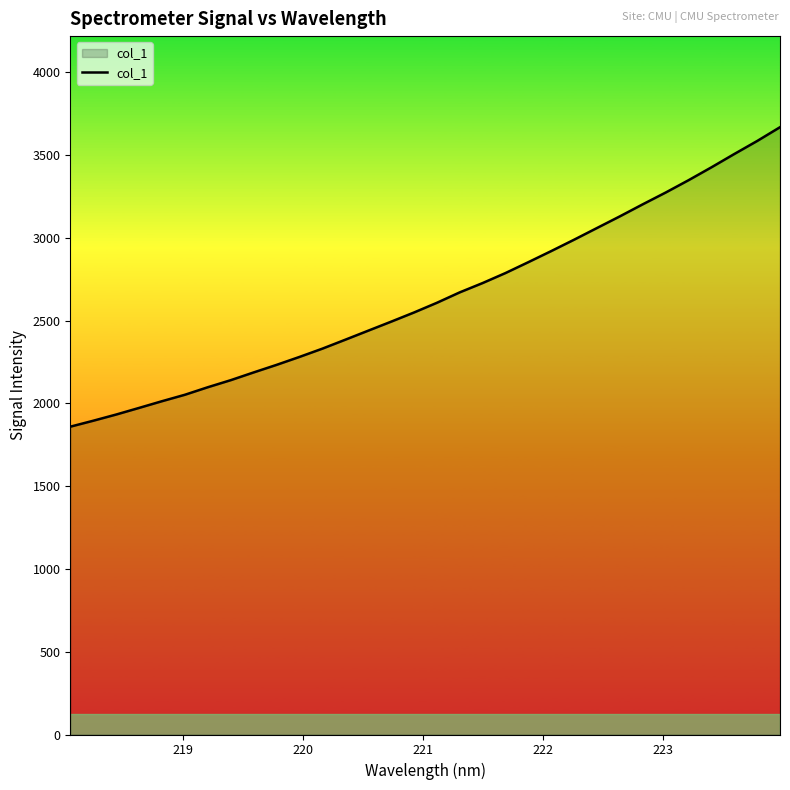

What is the greatest value displayed?

3667.6